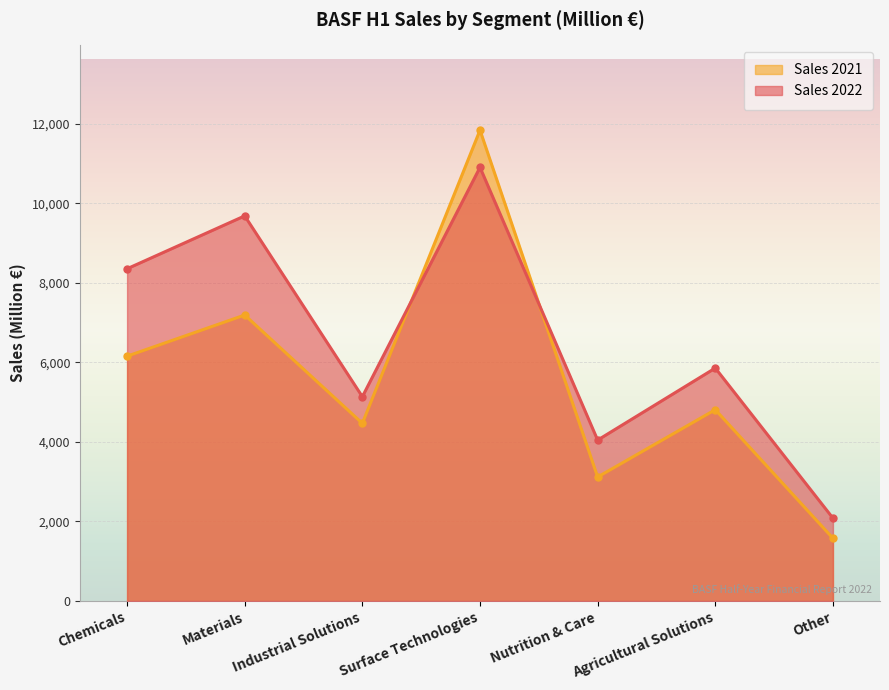

Where is Sales 2021 nearest to the value 6707?

Materials